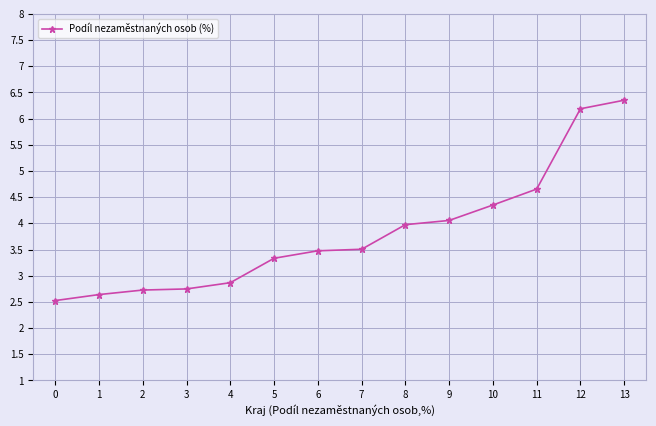

What is the sum of the values at 10 and 4?

7.2